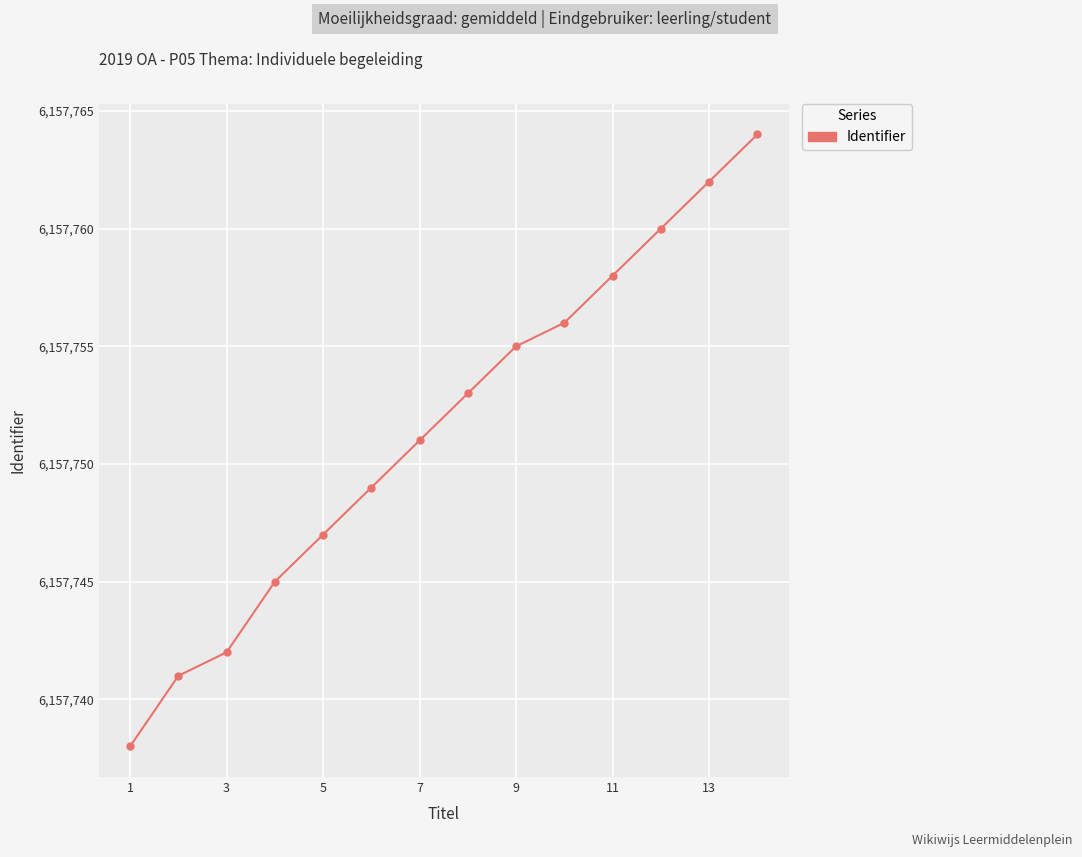

How many data points are less than 6157753?

7